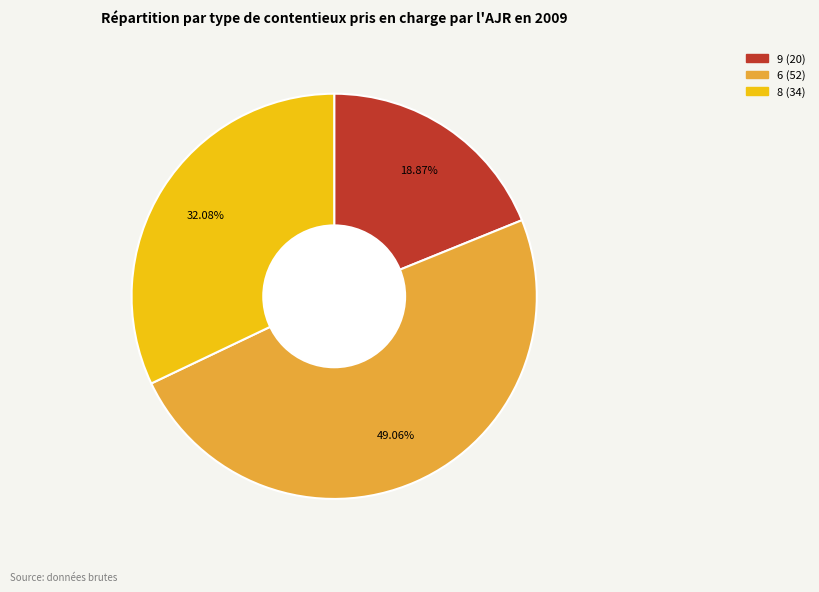

True or false: 6 accounts for 49% of the total.

True